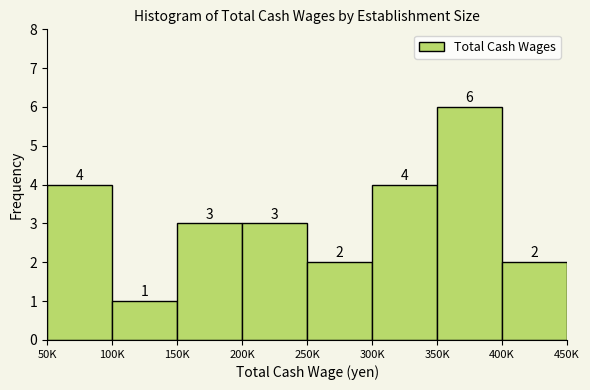

Reading right to left, transcribe all the data shown in this chart.

400K=2	350K=6	300K=4	250K=2	200K=3	150K=3	100K=1	50K=4